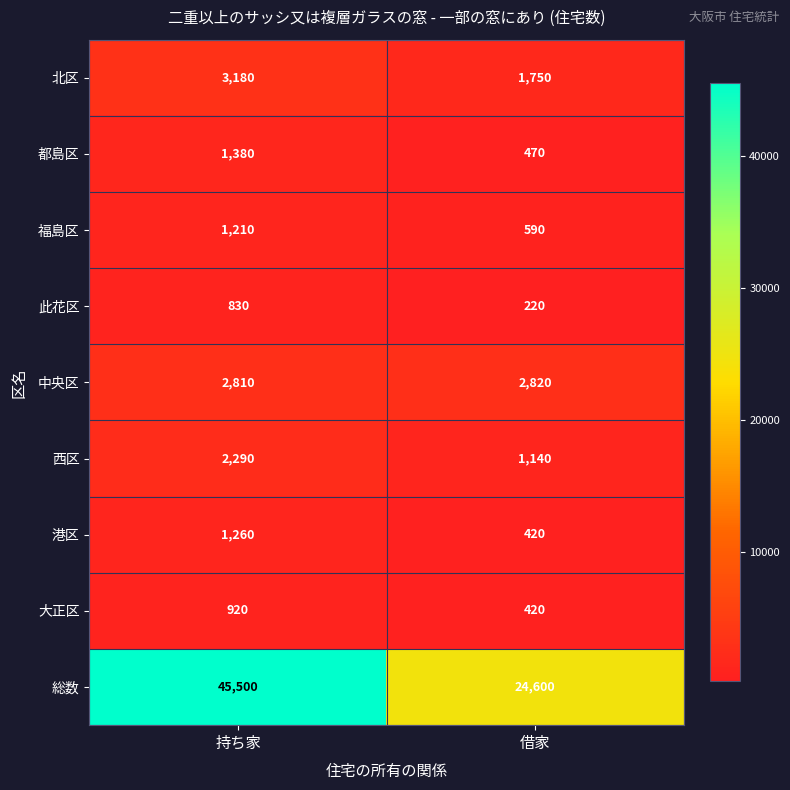

What is the sum of all 福島区 values?

1800